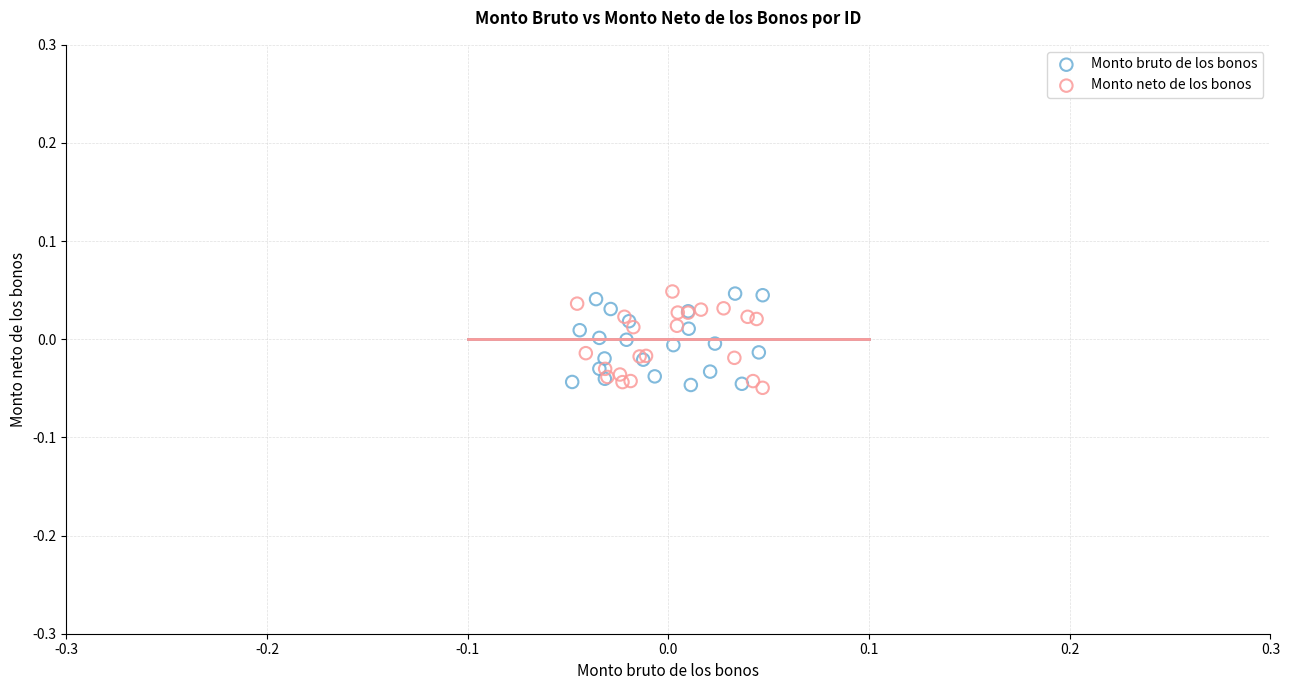

What are all the series names shown in the legend?

Monto bruto de los bonos, Monto neto de los bonos